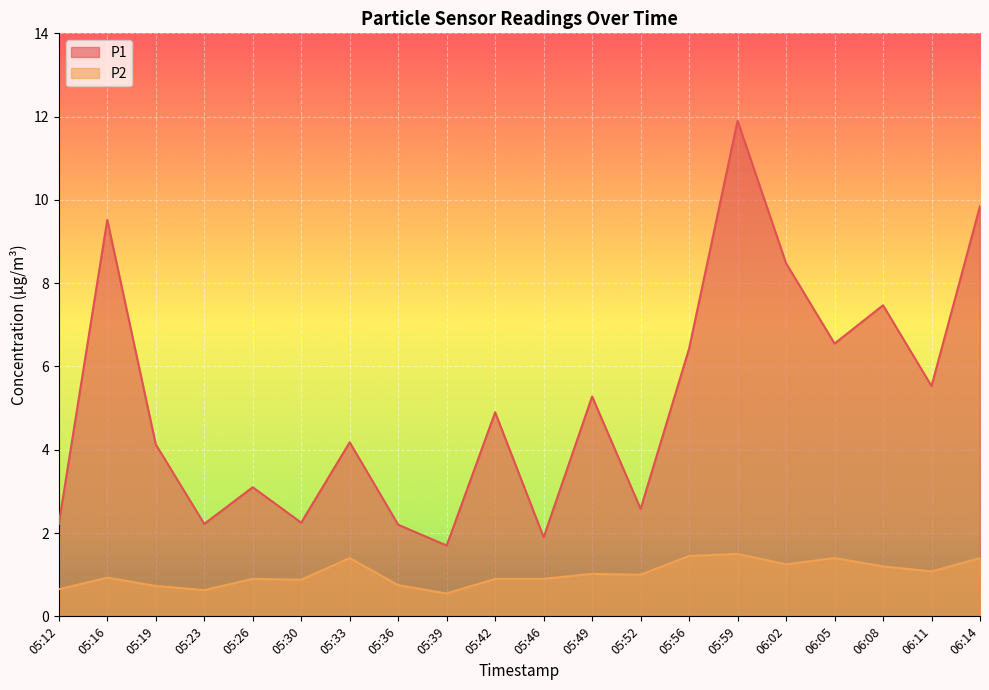

Where is the first local minimum for P1?

05:23